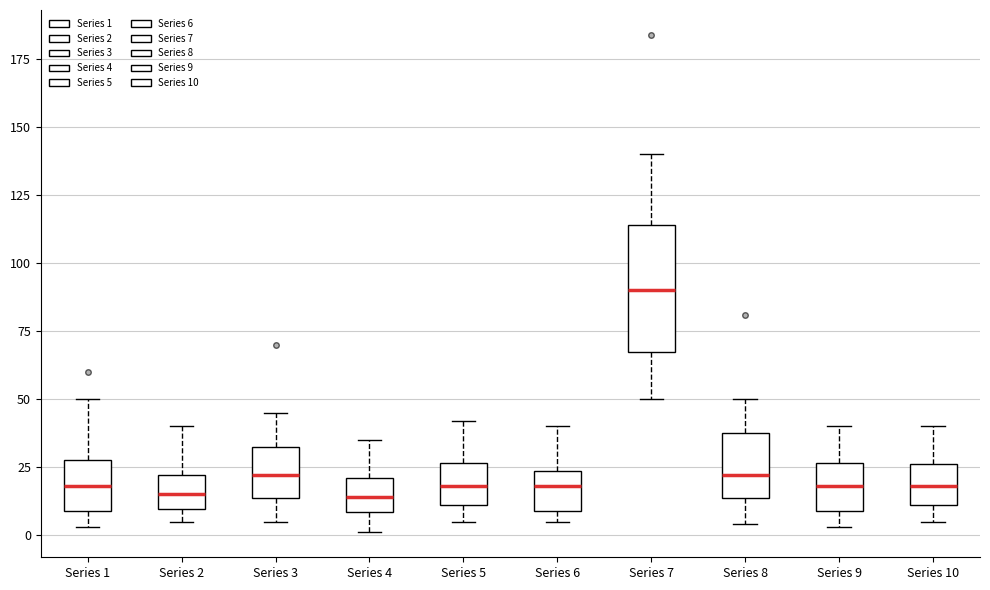

Reading left to right, read every box against the y-axis: the position of its median line, the range the box covers, and the ends of its whiskers. The values are not printed on the chart, so give them approximately, as read against the axis.

Series 1: median 20, box 10 to 30, whiskers 5 to 50
Series 2: median 15, box 10 to 20, whiskers 5 to 40
Series 3: median 20, box 15 to 35, whiskers 5 to 45
Series 4: median 15, box 10 to 20, whiskers 0 to 35
Series 5: median 20, box 10 to 25, whiskers 5 to 40
Series 6: median 20, box 10 to 25, whiskers 5 to 40
Series 7: median 90, box 70 to 115, whiskers 50 to 140
Series 8: median 20, box 15 to 40, whiskers 5 to 50
Series 9: median 20, box 10 to 25, whiskers 5 to 40
Series 10: median 20, box 10 to 25, whiskers 5 to 40